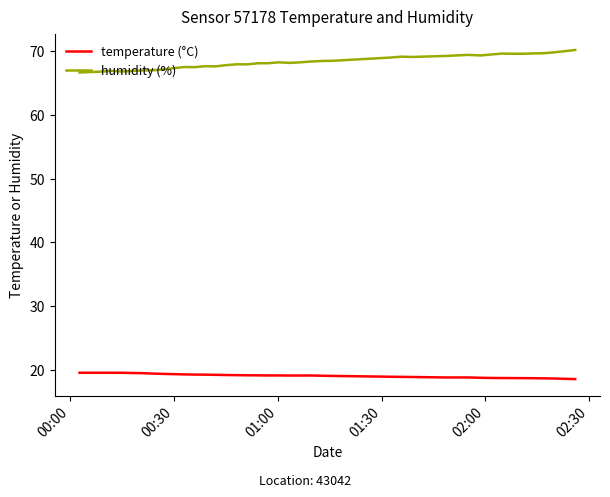

Rank the series by their maximum value, from highest to lowest.

humidity (%), temperature (°C)